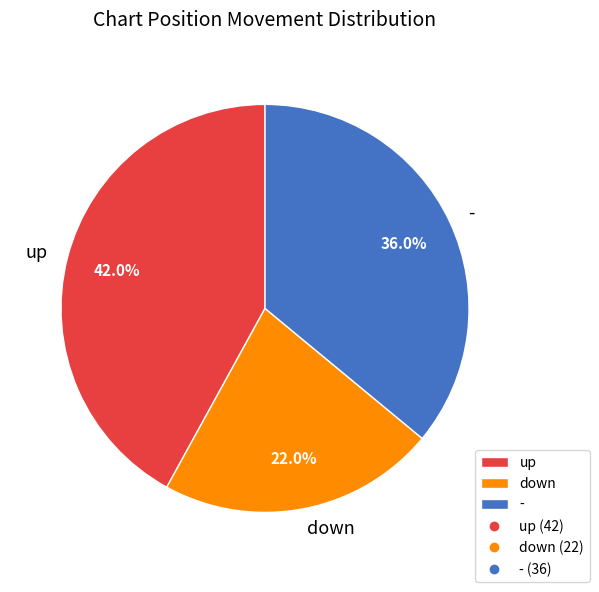

How many slices are in this pie chart?

3